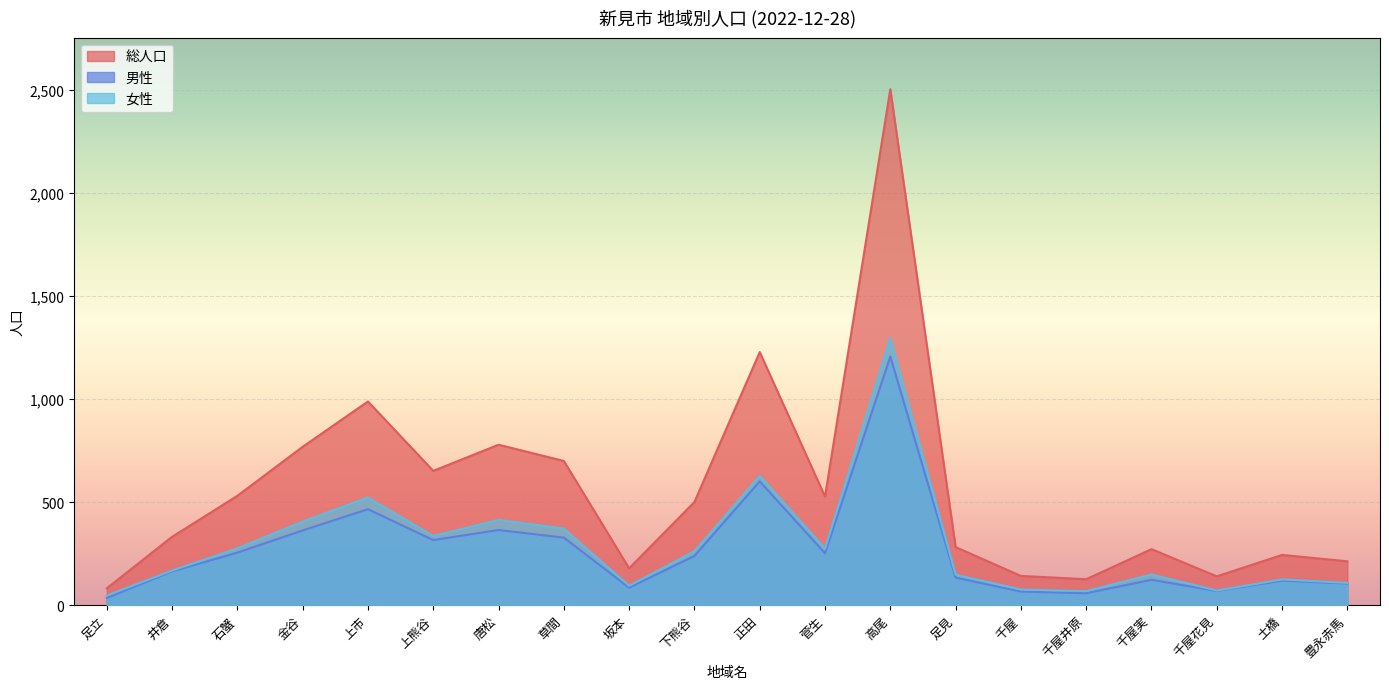

What are all the series names shown in the legend?

総人口, 男性, 女性